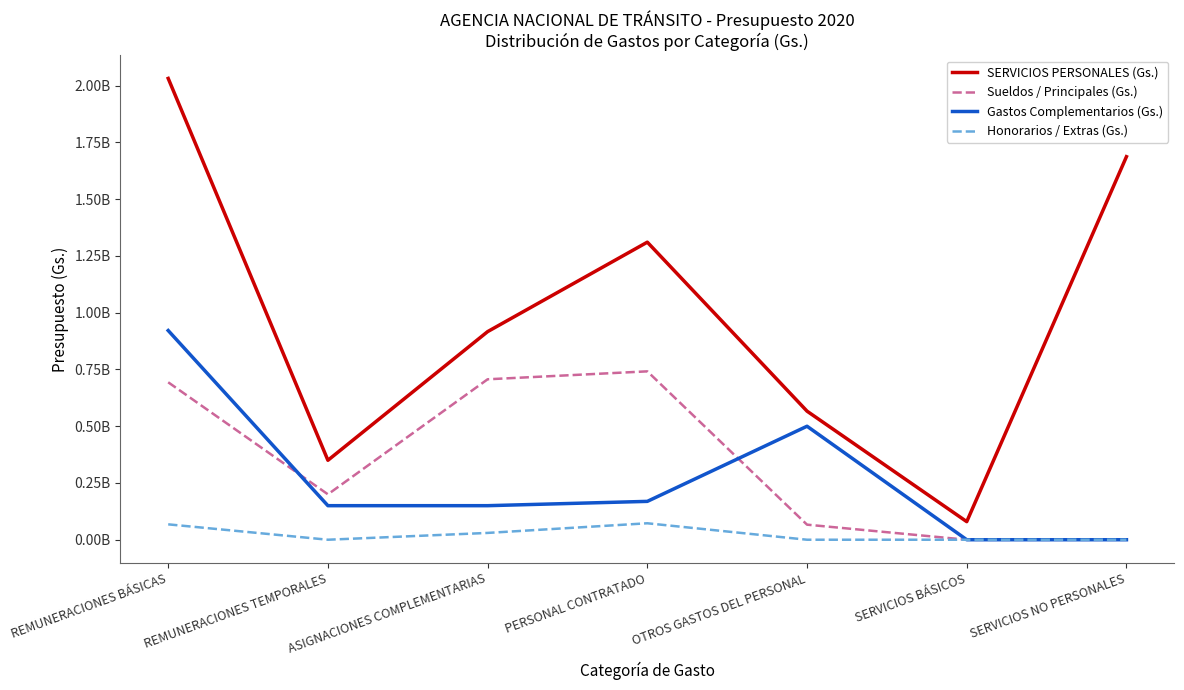

Does the chart display data point markers on the line(s)?

No